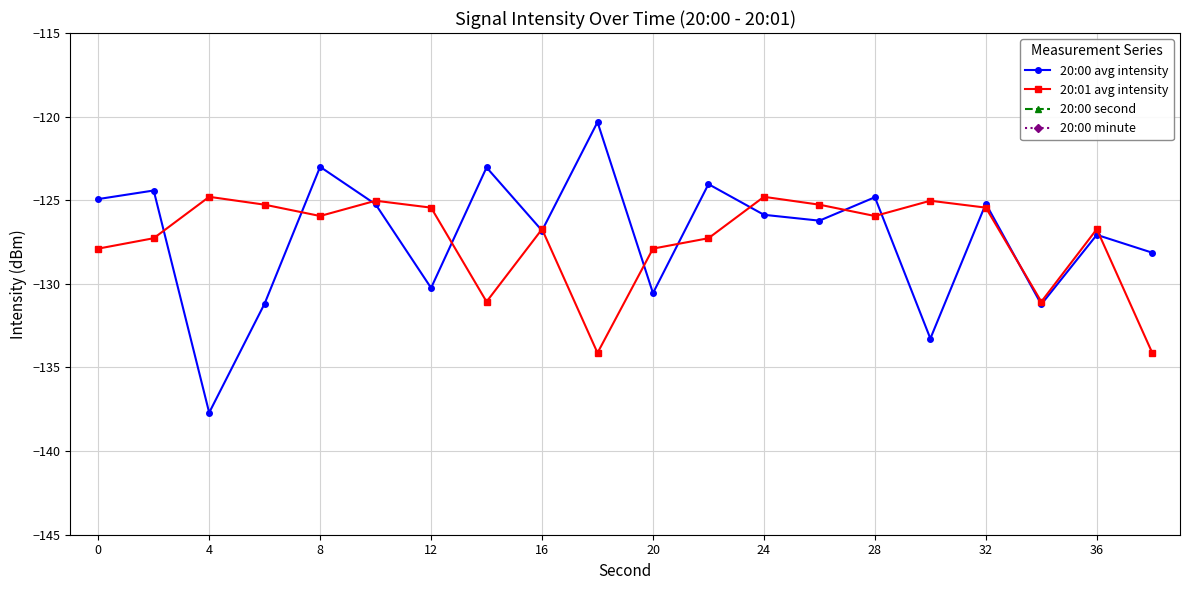

Where is the first local minimum for 20:01 avg intensity?

8